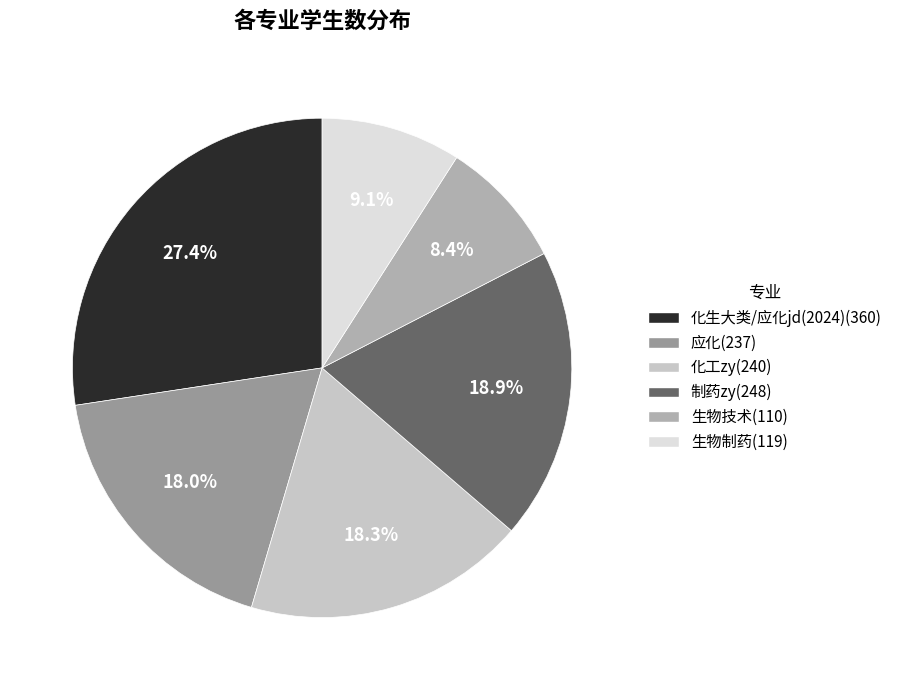

How many slices are in this pie chart?

6